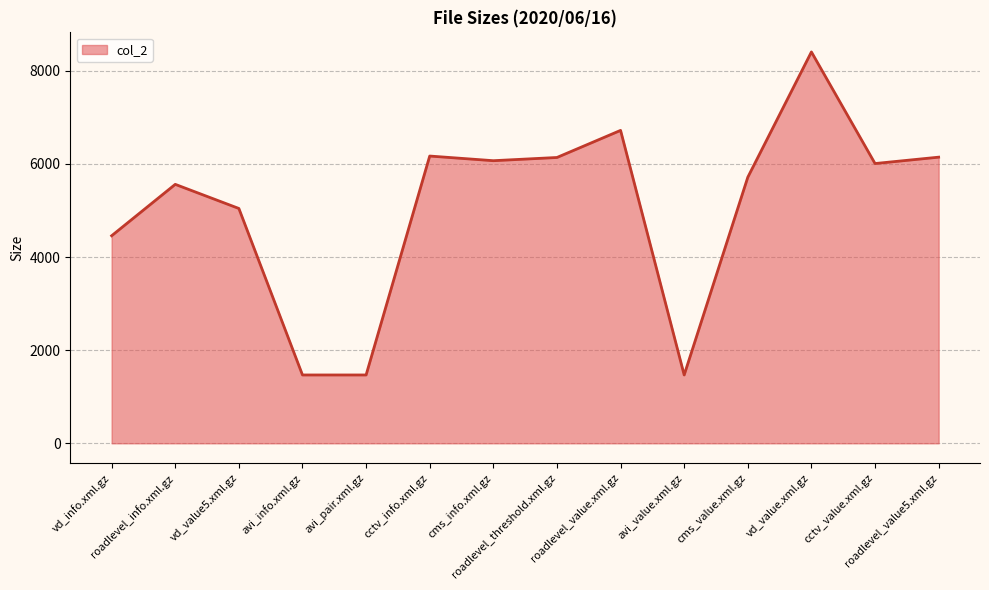

What is the difference between the maximum and minimum values?

6938